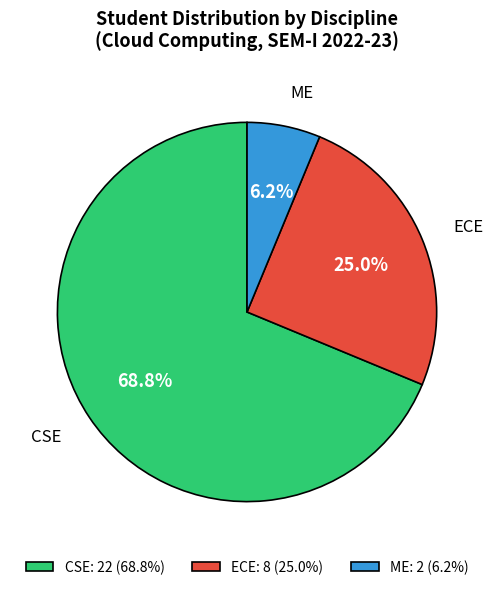

Which category has the biggest portion of the pie?

CSE